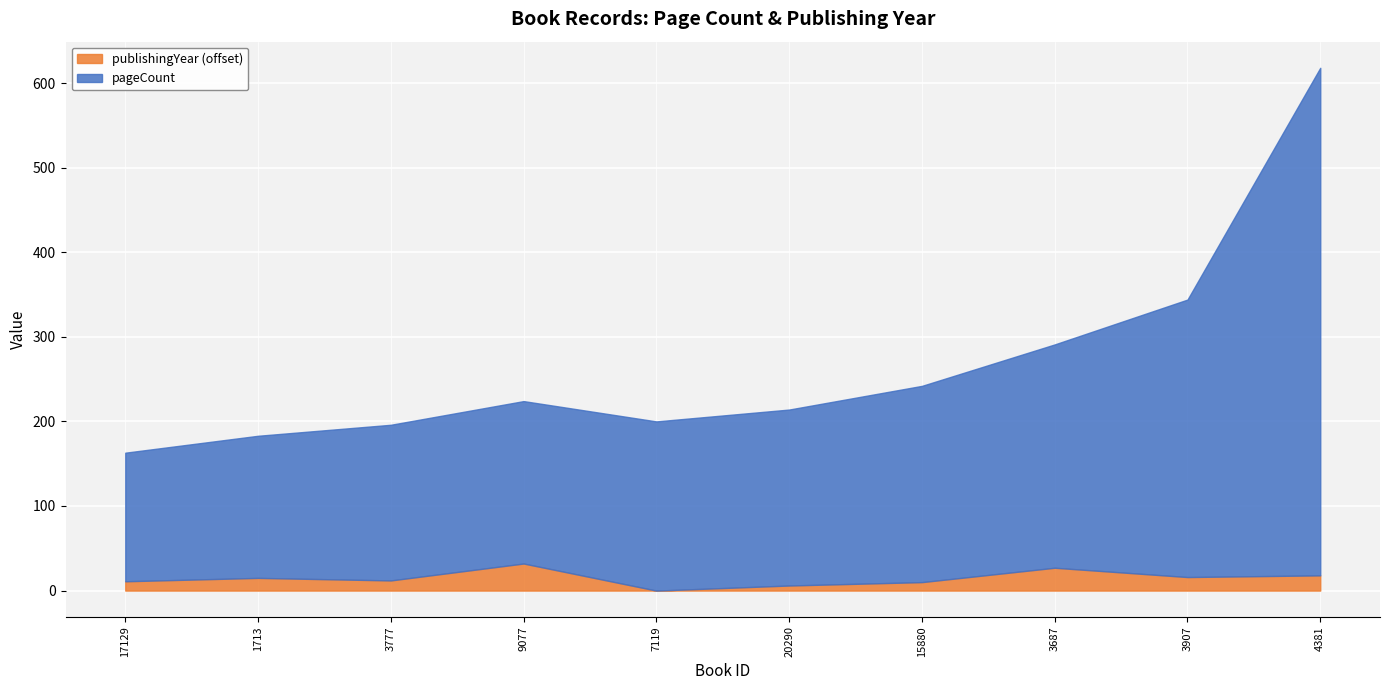

What is the minimum value shown in the chart?

152